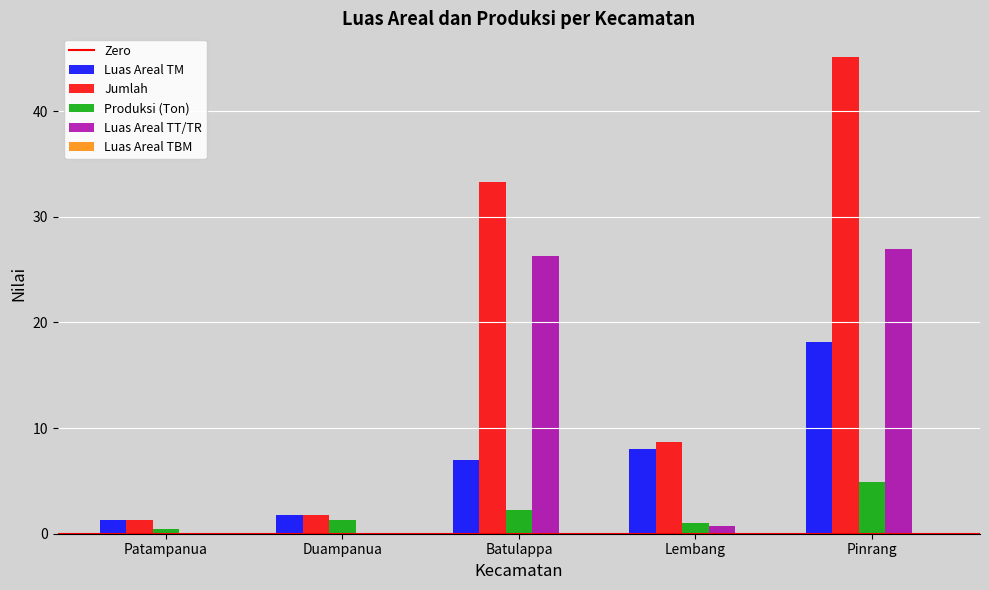

Which series has the largest total across all categories?

Jumlah